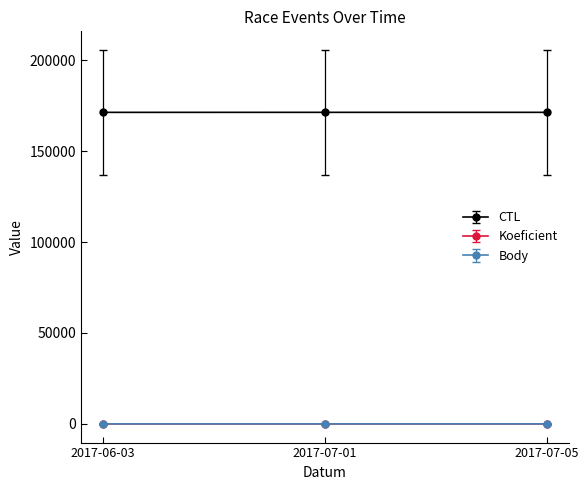

What is the minimum value for CTL?

171307